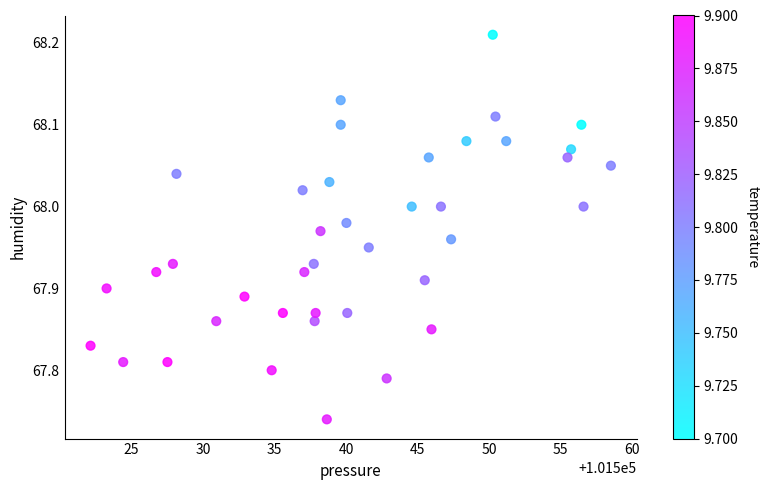

What is the range of Y values (max minus min)?

0.5